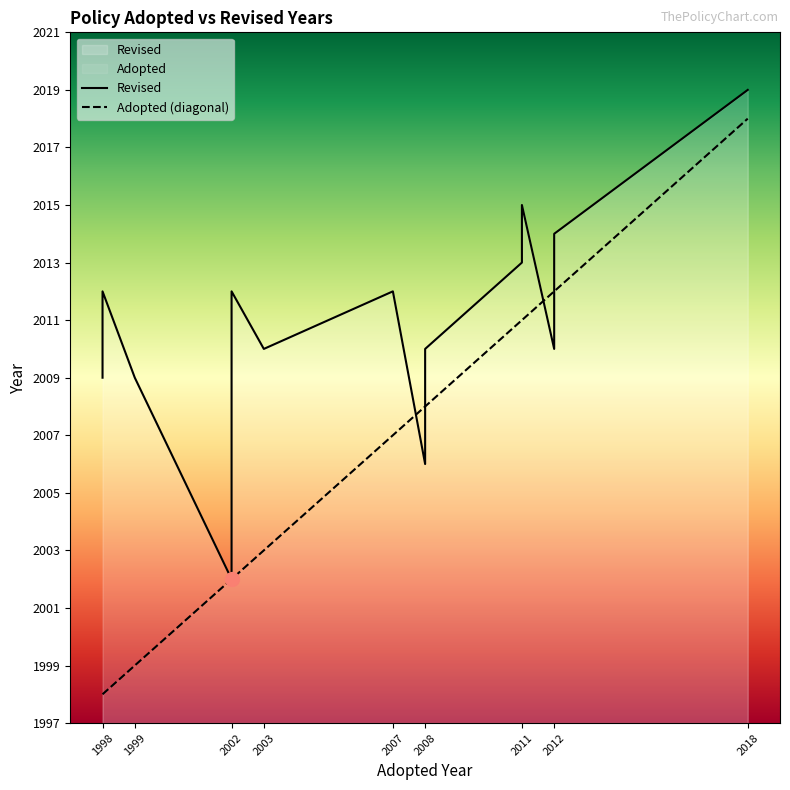

In Revised, how many points are higher than both neighbors (excluding endpoints)?

4